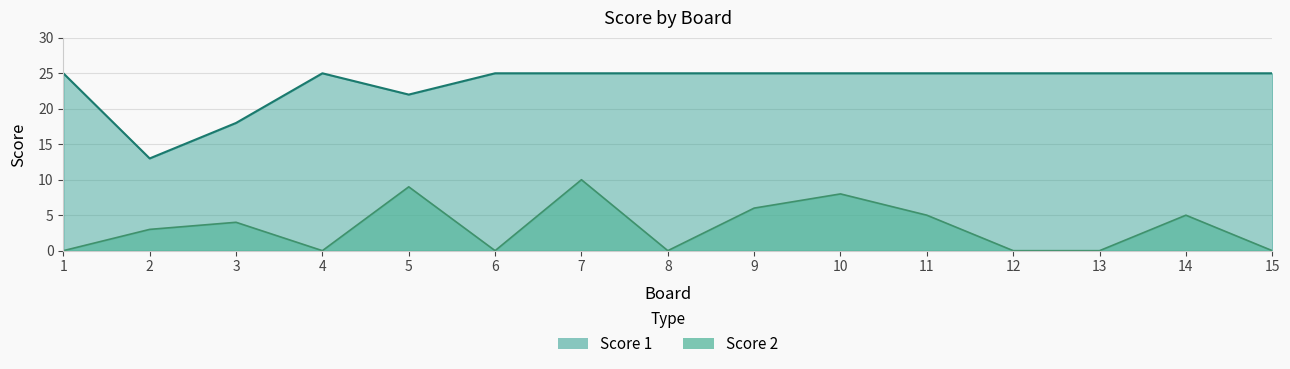

Which series has the largest range (max minus min)?

Score 1